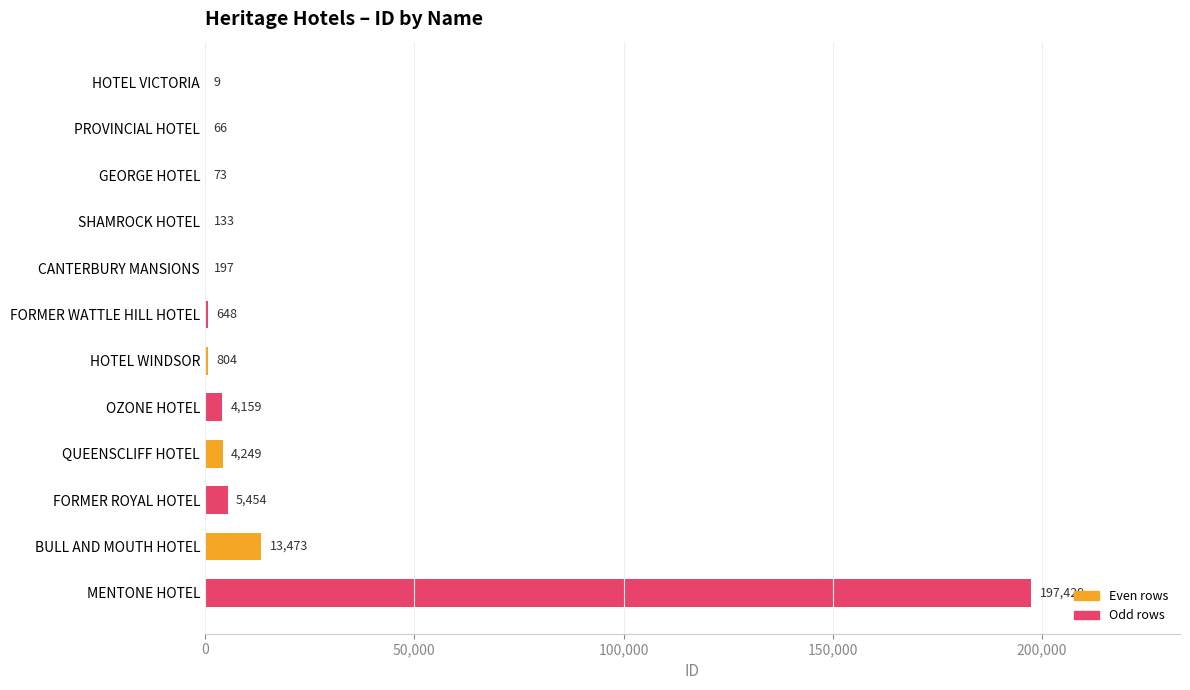

How many categories are shown in the chart?

12